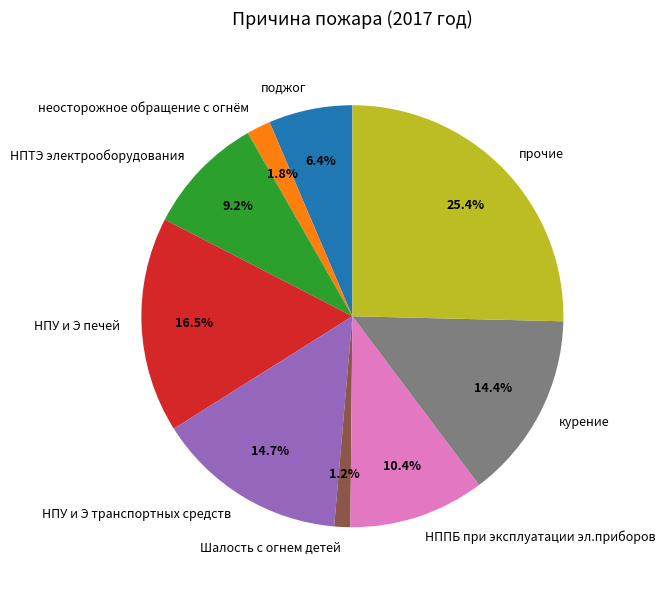

Is it true that прочие is 35% of the pie?

False